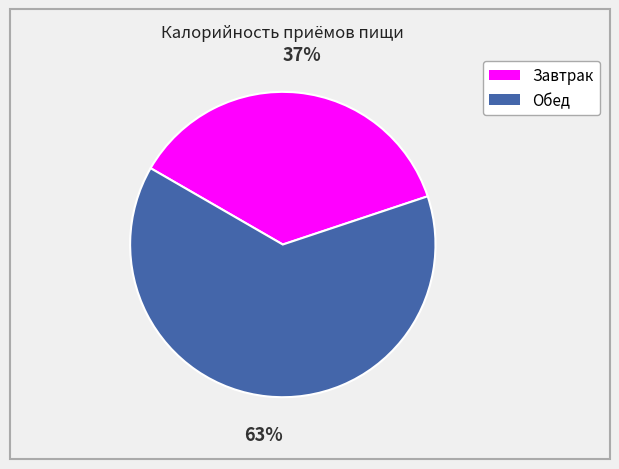

Which slice is the smallest?

Завтрак